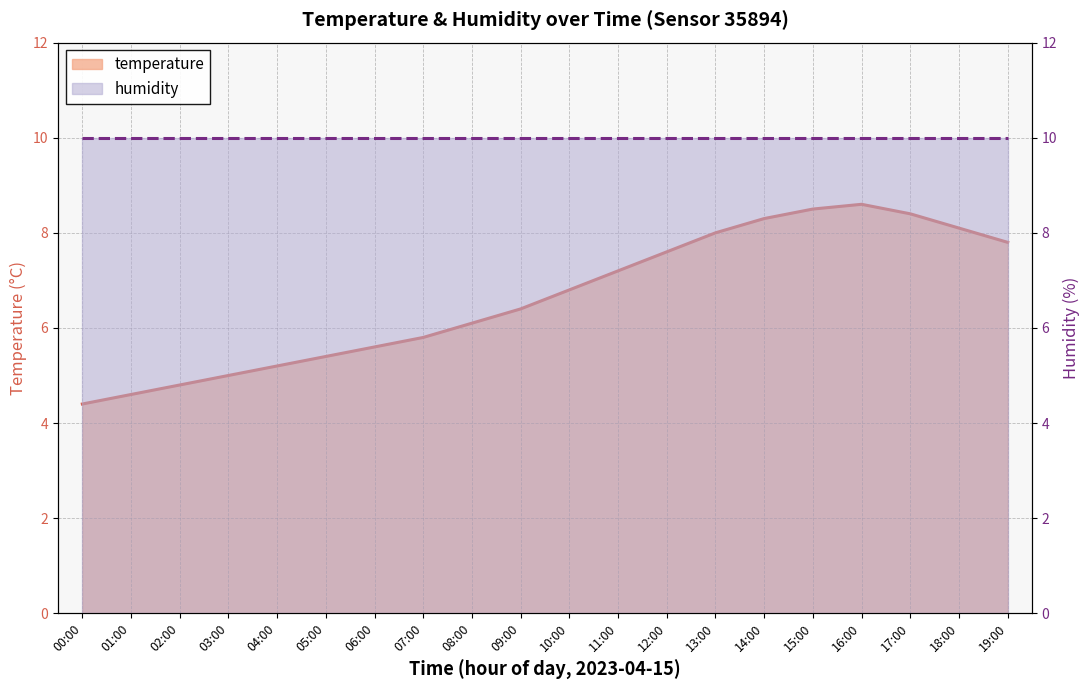

Reading left to right, what are all the values shown in this chart?

temperature: 4.4	4.6	4.8	5.0	5.2	5.4	5.6	5.8	6.1	6.4	6.8	7.2	7.6	8.0	8.3	8.5	8.6	8.4	8.1	7.8
humidity: 10.0	10.0	10.0	10.0	10.0	10.0	10.0	10.0	10.0	10.0	10.0	10.0	10.0	10.0	10.0	10.0	10.0	10.0	10.0	10.0